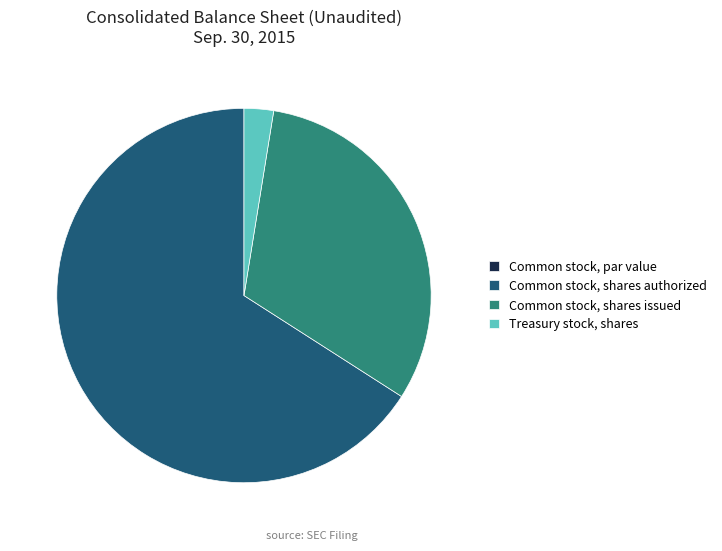

What is the largest slice in the pie chart?

Common stock, shares authorized